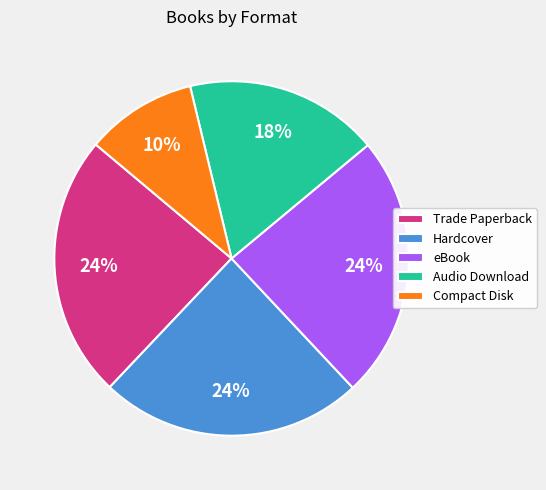

Does eBook represent more than half of the total?

No